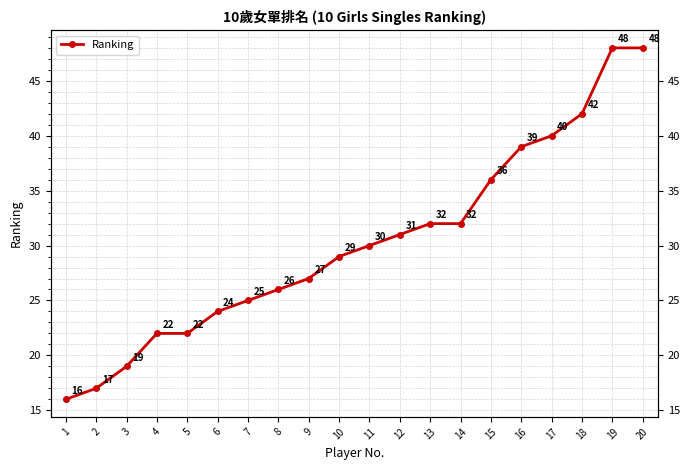

Approximately how many times larger is the value at 11 compared to 7?

1.2